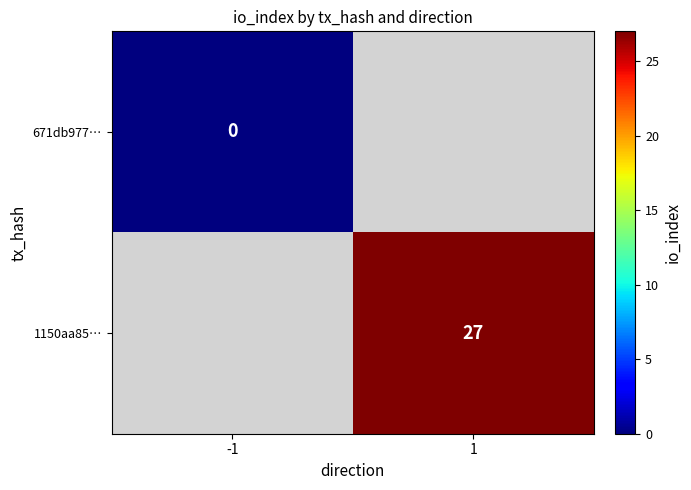

What is the maximum value shown in the chart?

27.0